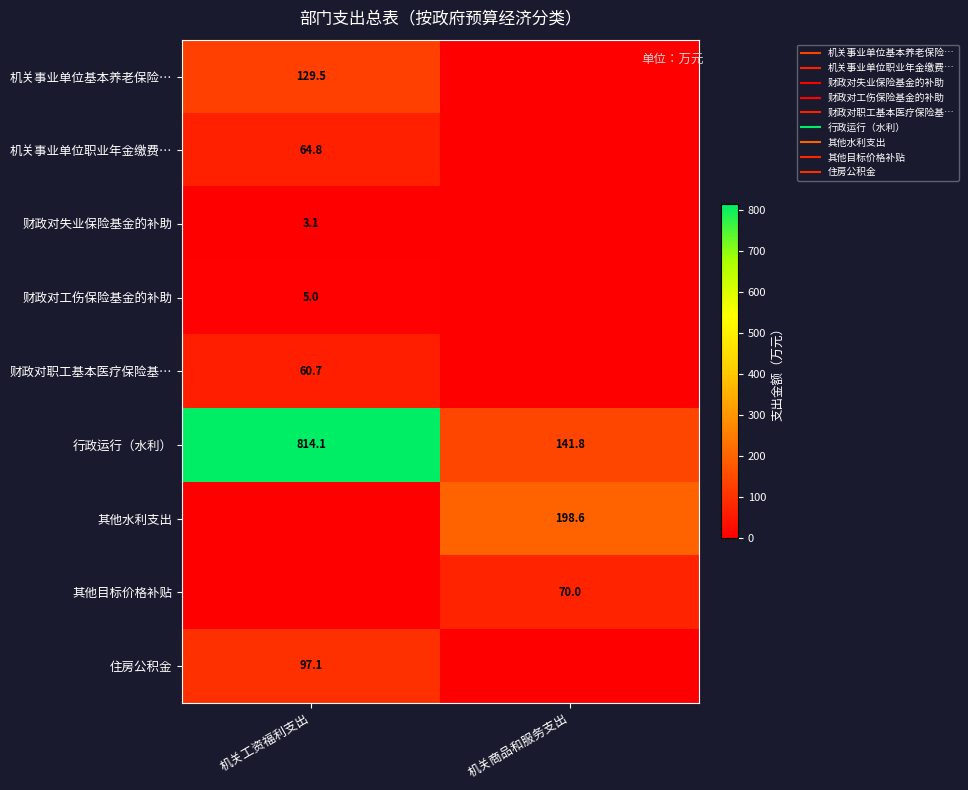

What value does the 机关事业单位职业年金缴费… series have at 机关工资福利支出?

64.8